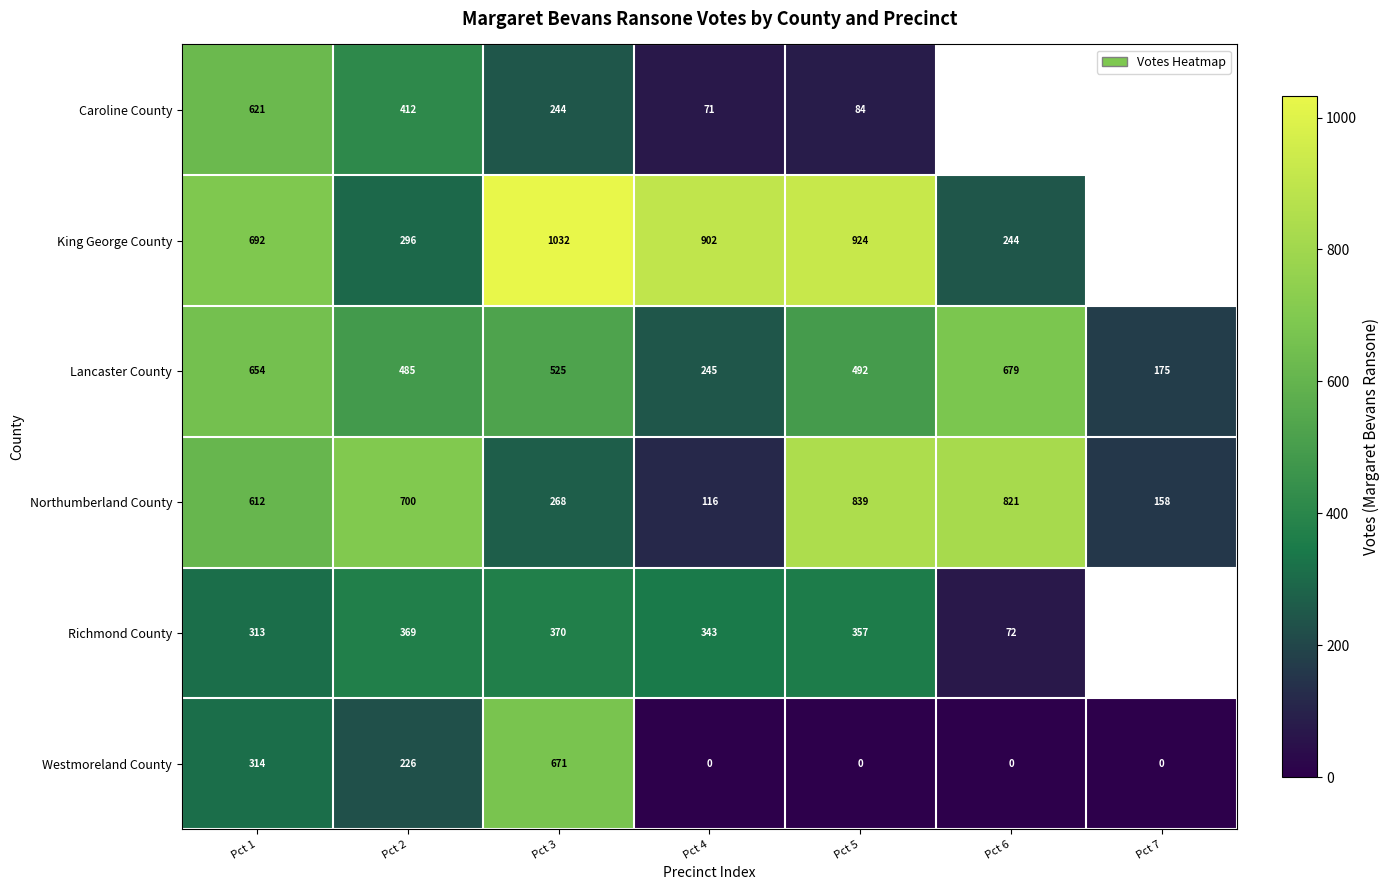

Which category has the highest value in the Lancaster County series?

Pct 6